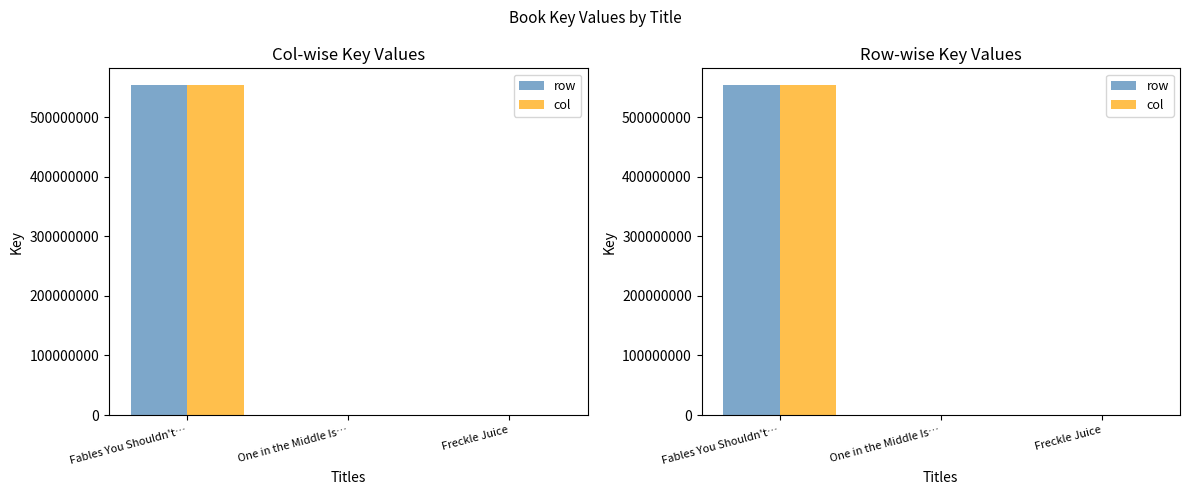

Which series has the widest spread of values?

row